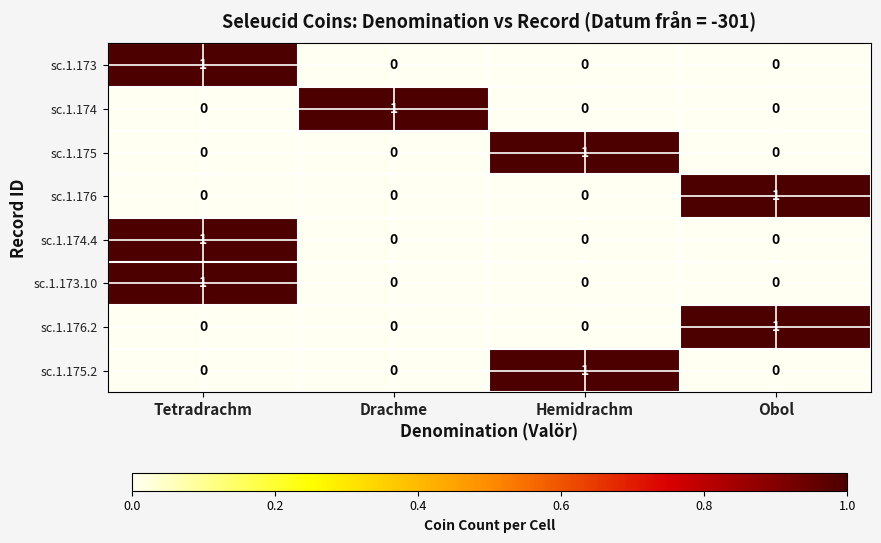

The value of sc.1.174 at Obol is 0. True or false?

True